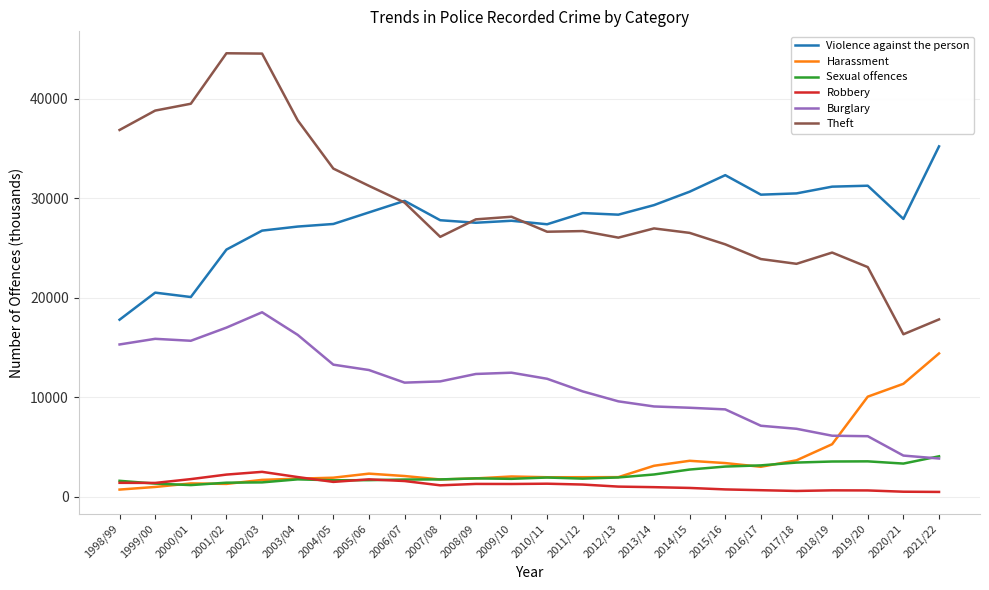

What position from the left is 1999/00?

2